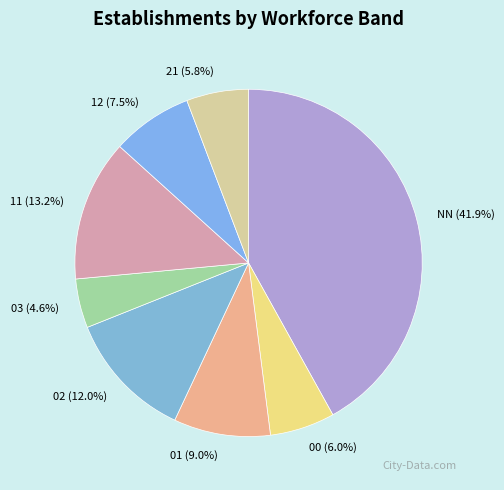

What percentage do 12 and 21 together represent?

13.3%